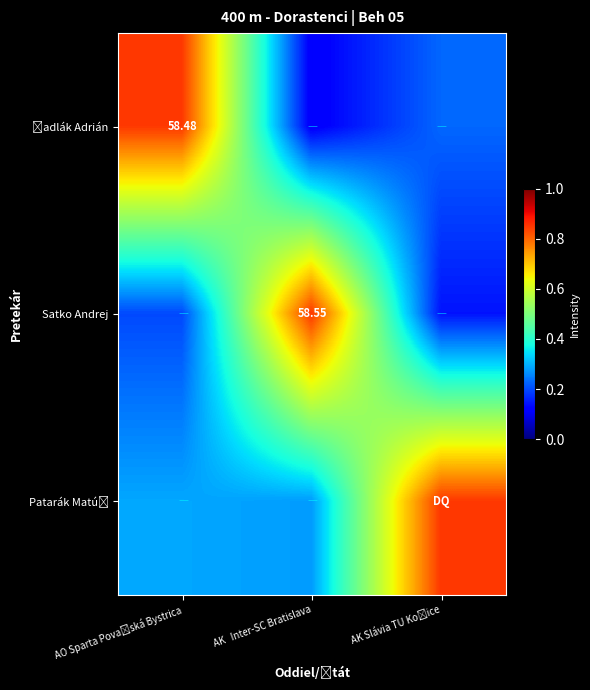

How many data points does each series have?

3